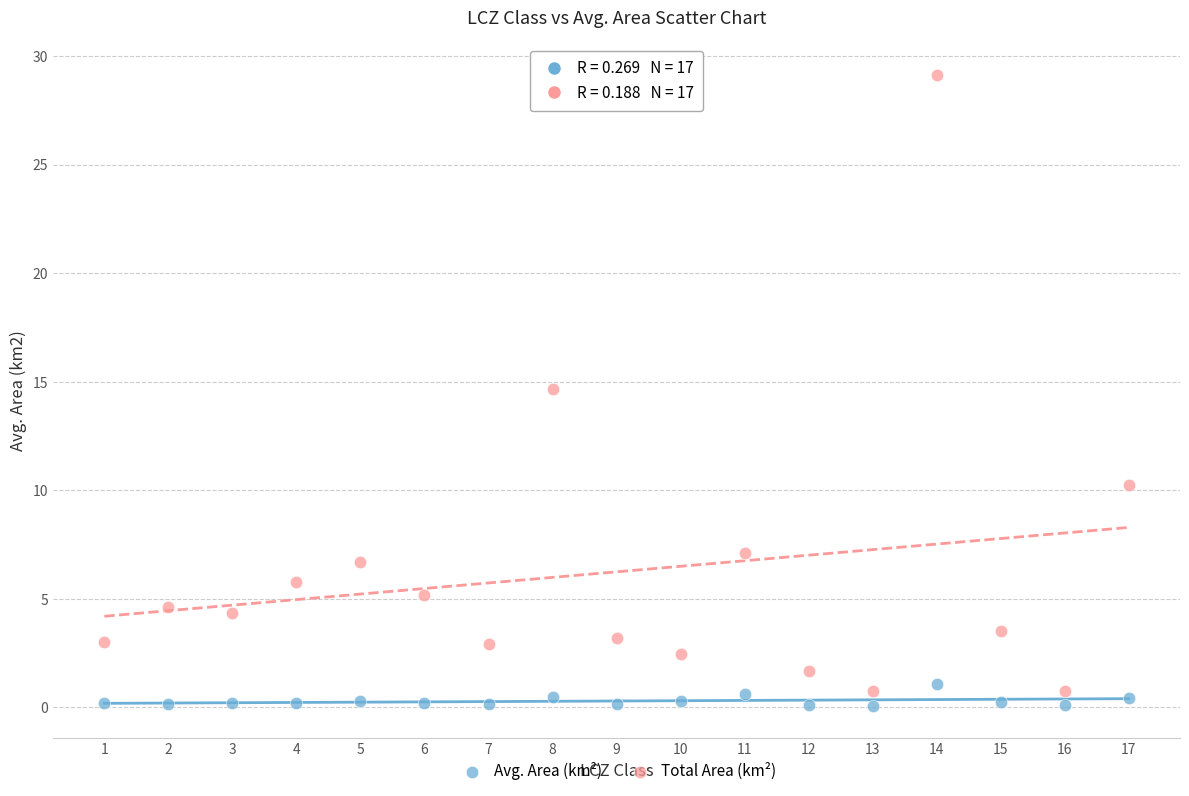

In the Total Area (km²) series, what Y value is closest to 14?

14.7